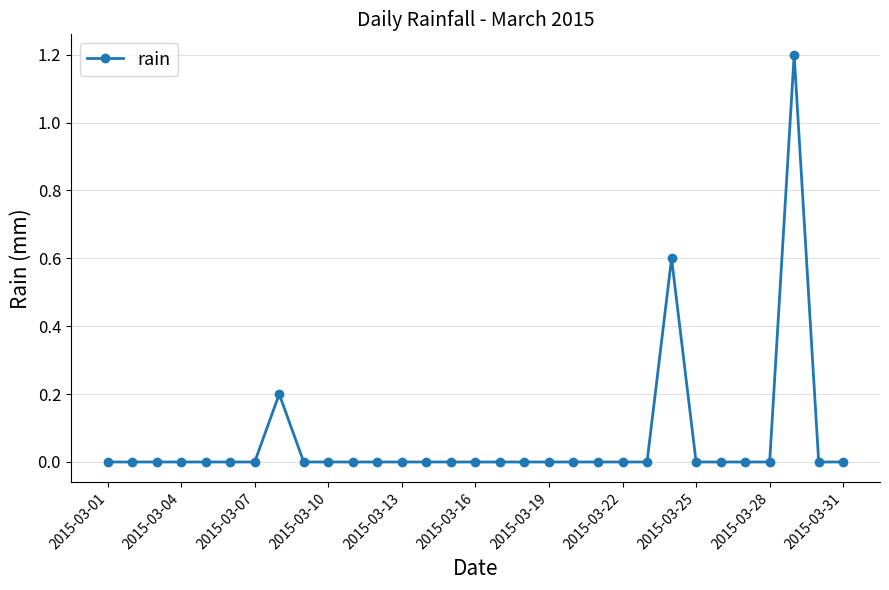

What is the difference between the maximum and minimum values?

1.2